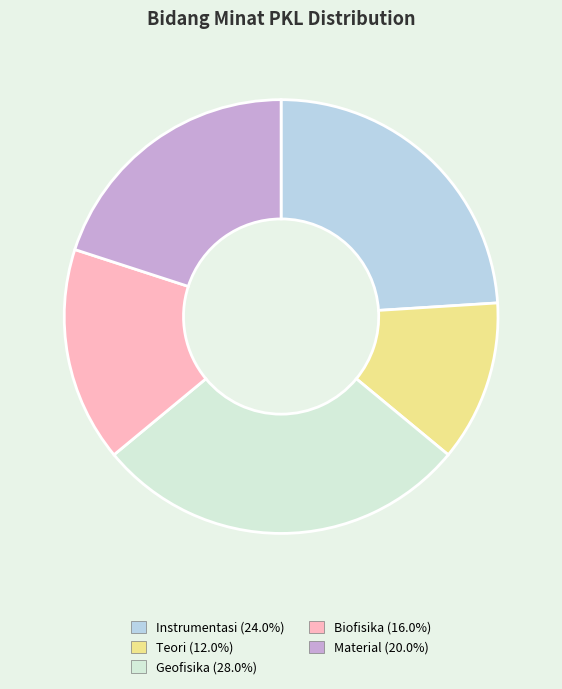

Which slice is the smallest?

Teori